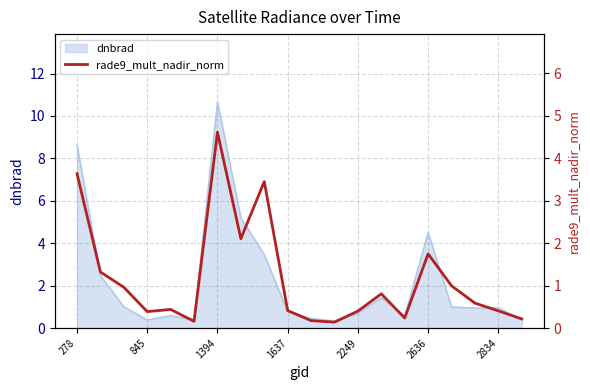

Which category has the highest value in the dnbrad series?

1394